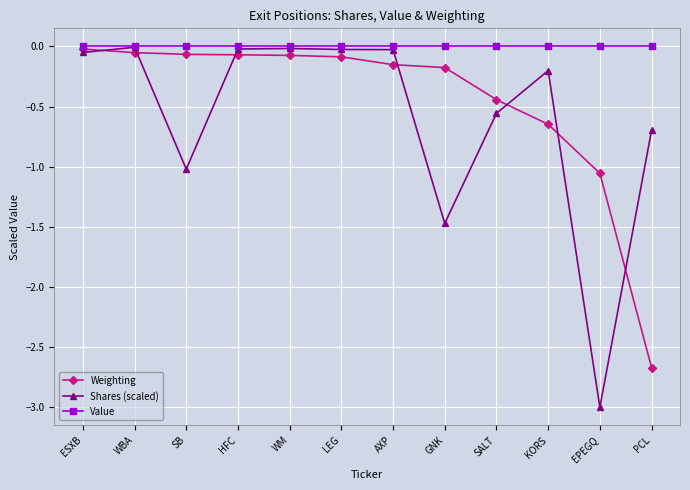

The Weighting series shows -0.2 at GNK. True or false?

True